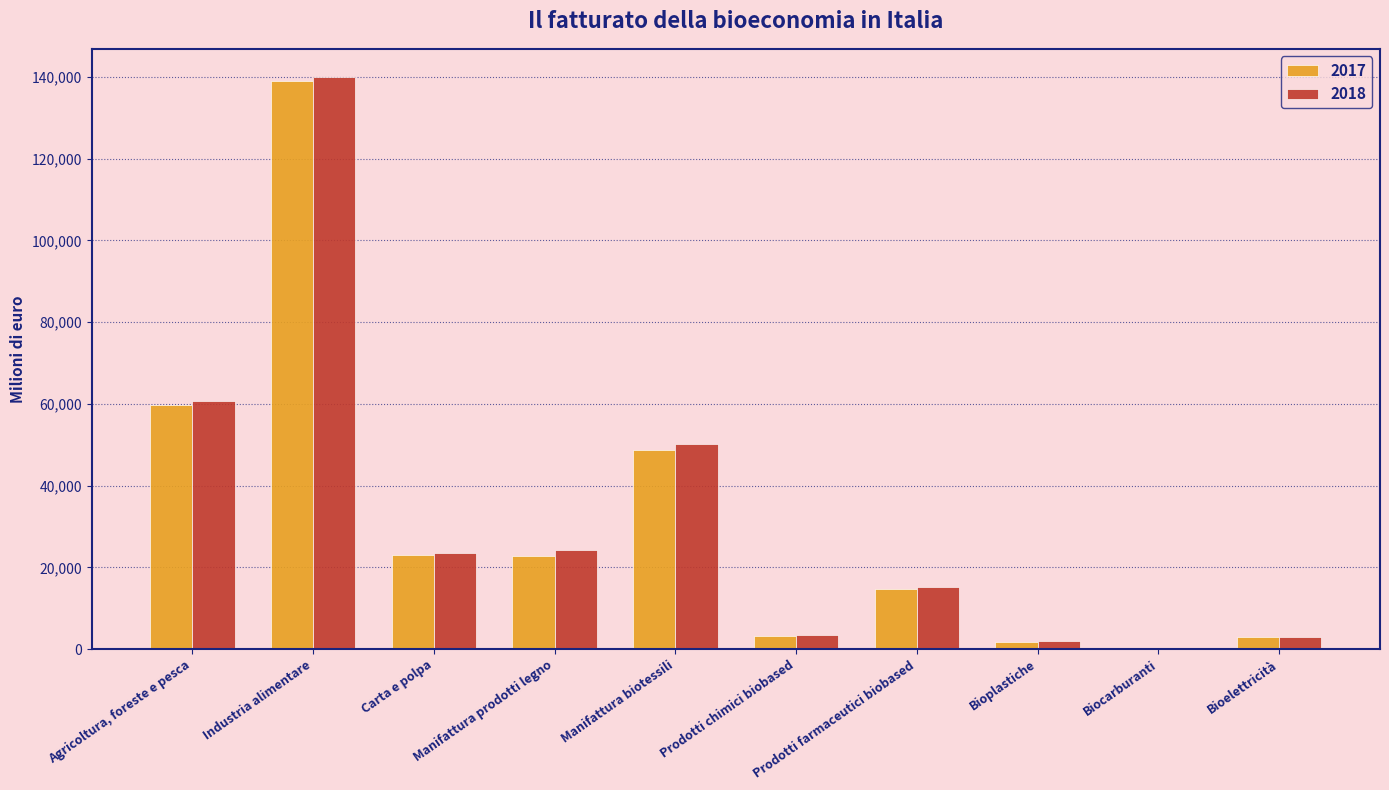

What is the sum of the 2018 values at Bioelettricità and Industria alimentare?

142897.1